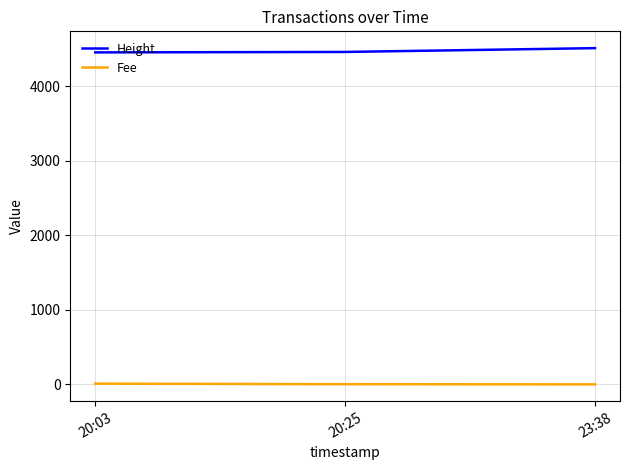

What is the average value of the Height series?

4472.0